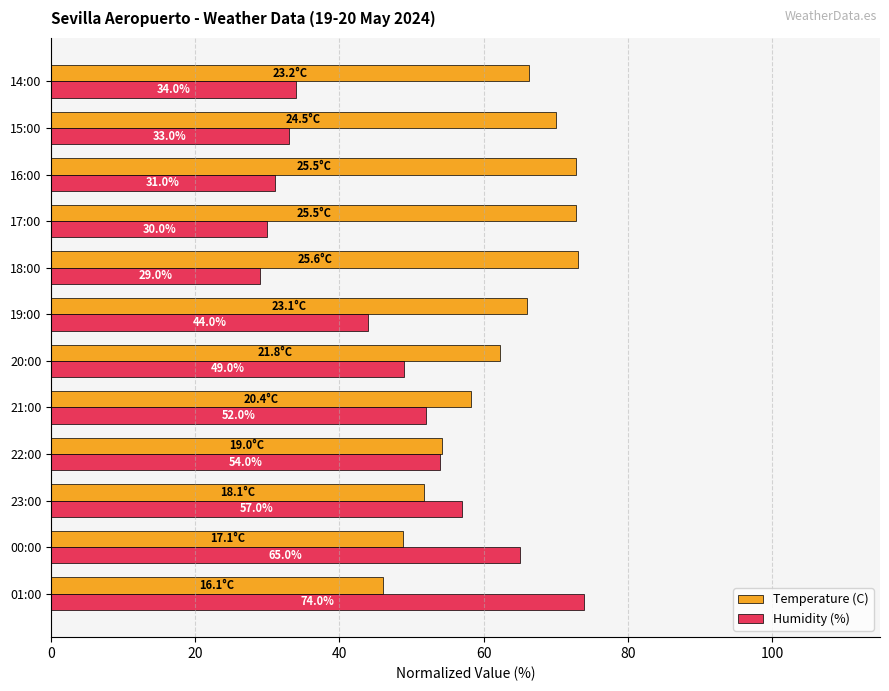

Rank the series by their average value, from highest to lowest.

Temperature (C), Humidity (%)